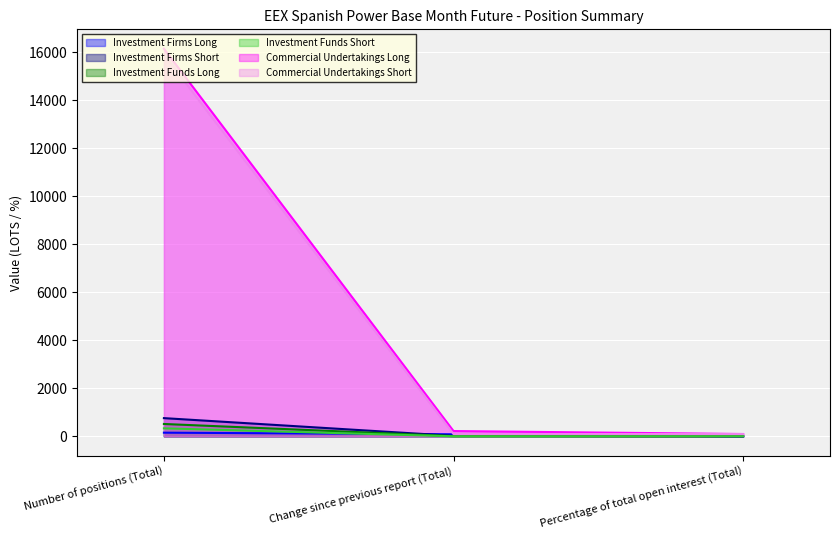

What is the highest value of the Investment Firms Short series?

757.3